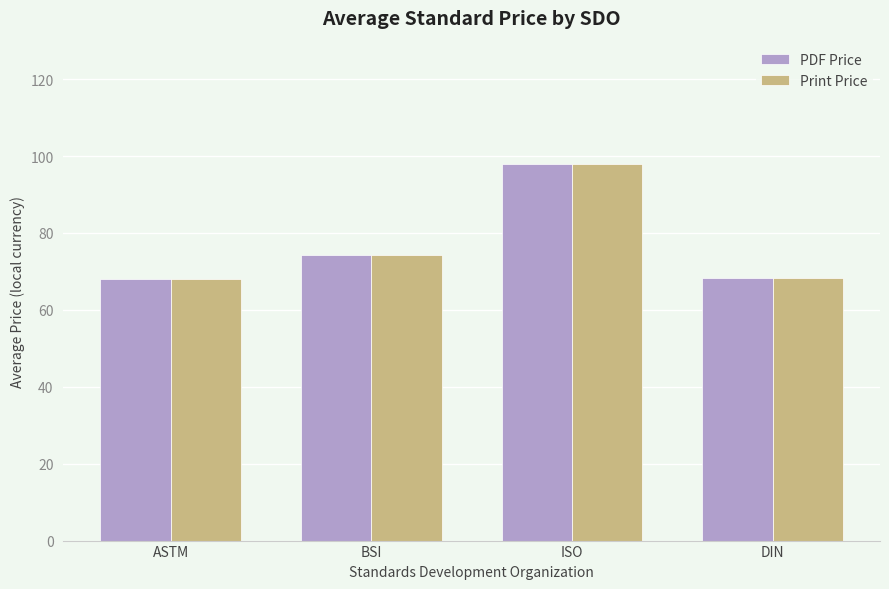

Where does the Print Price series first go above 74?

BSI